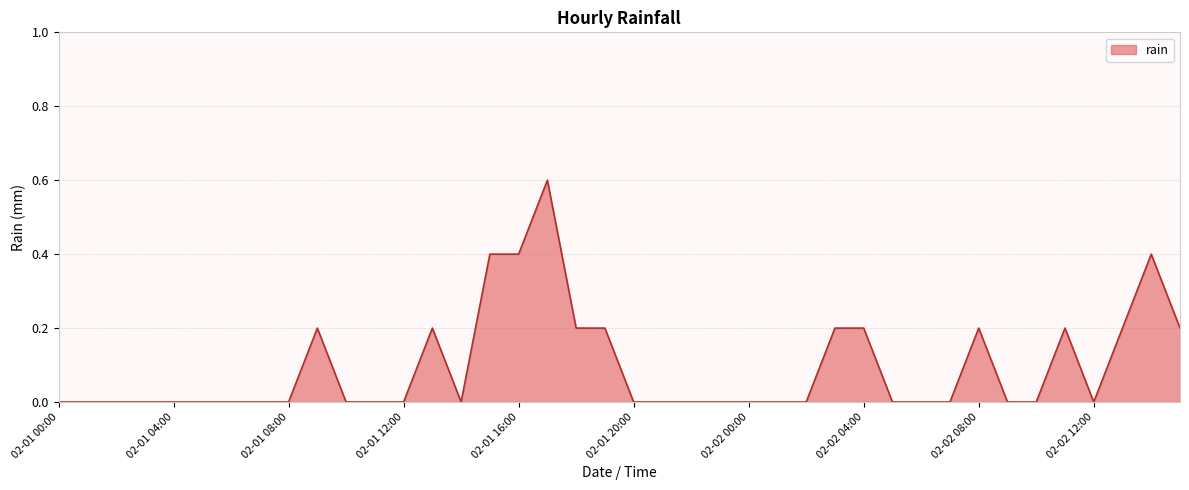

What is the greatest value displayed?

0.6